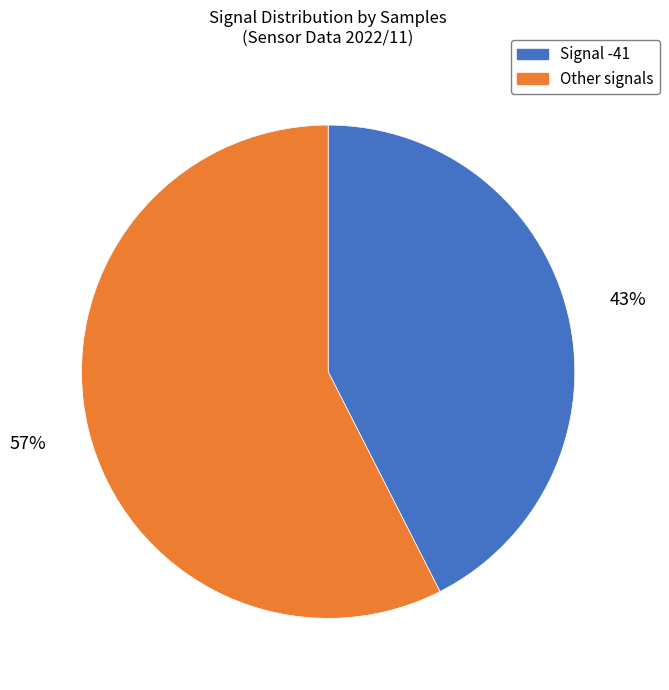

Rank the categories by value from highest to lowest.

Other signals, Signal -41